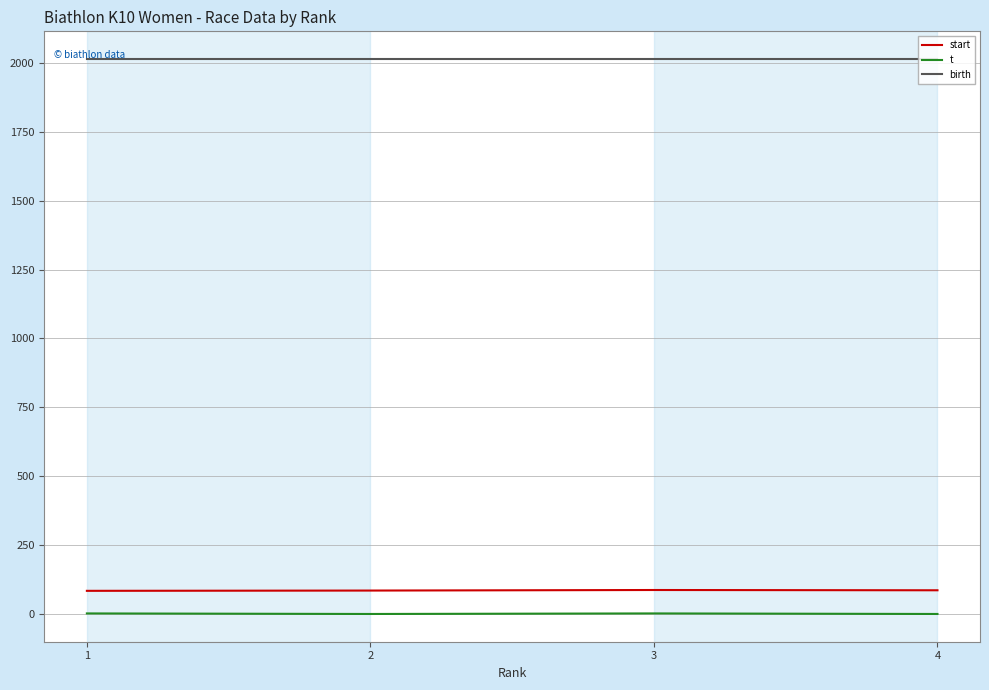

Is this an area chart (filled region under the line)?

No